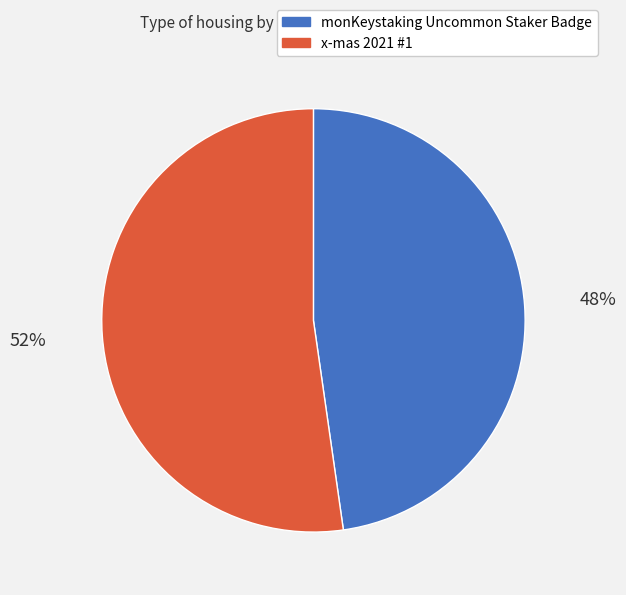

To the nearest percent, what portion does x-mas 2021 #1 represent?

52%